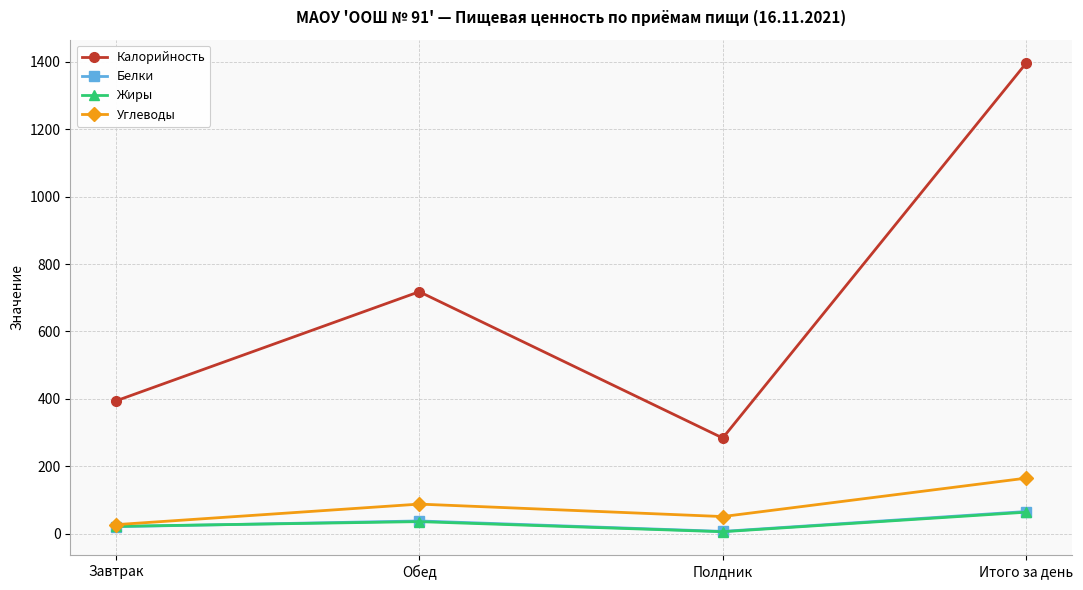

What are all the series names shown in the legend?

Калорийность, Белки, Жиры, Углеводы